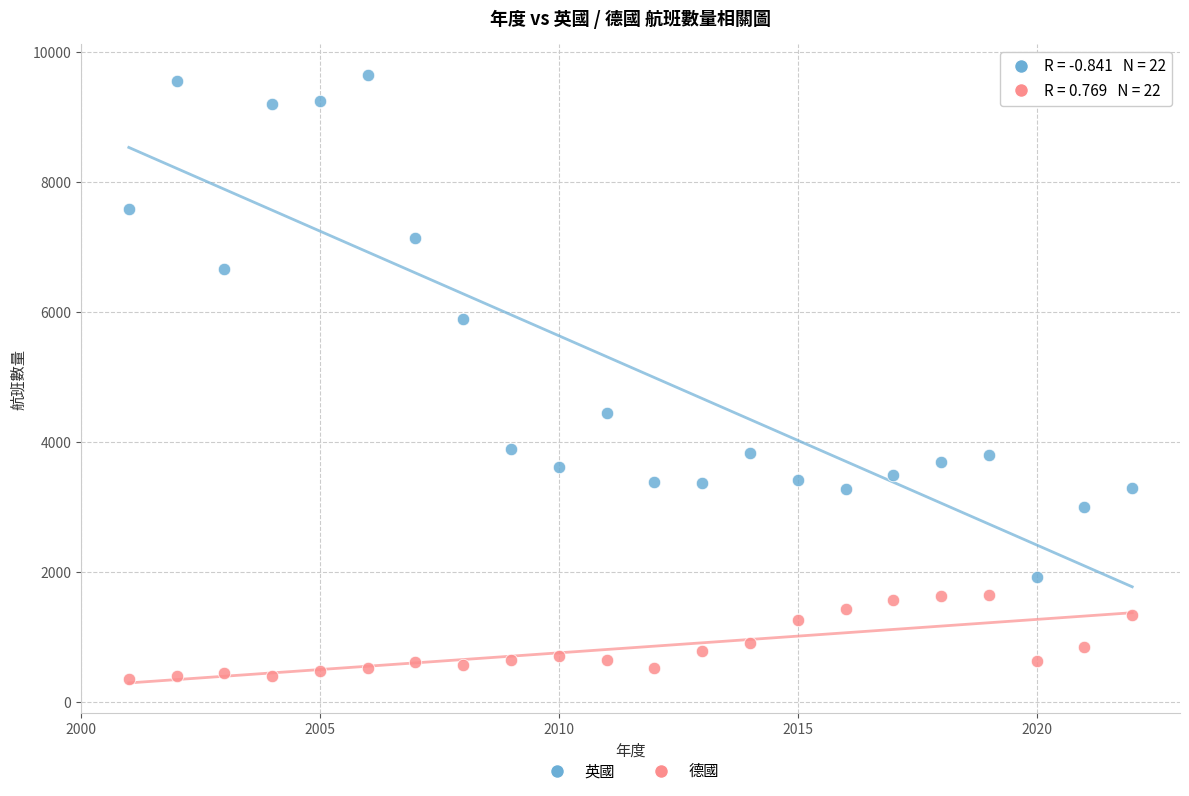

Which series contains the lowest Y value?

德國